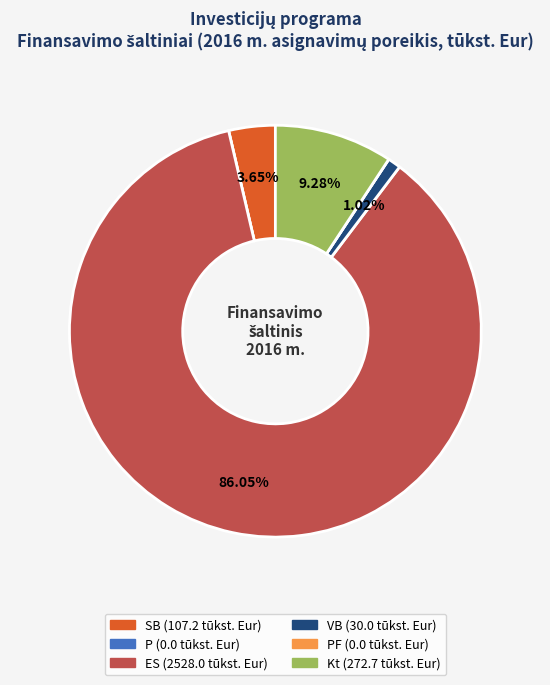

Is there a majority slice in this chart?

Yes